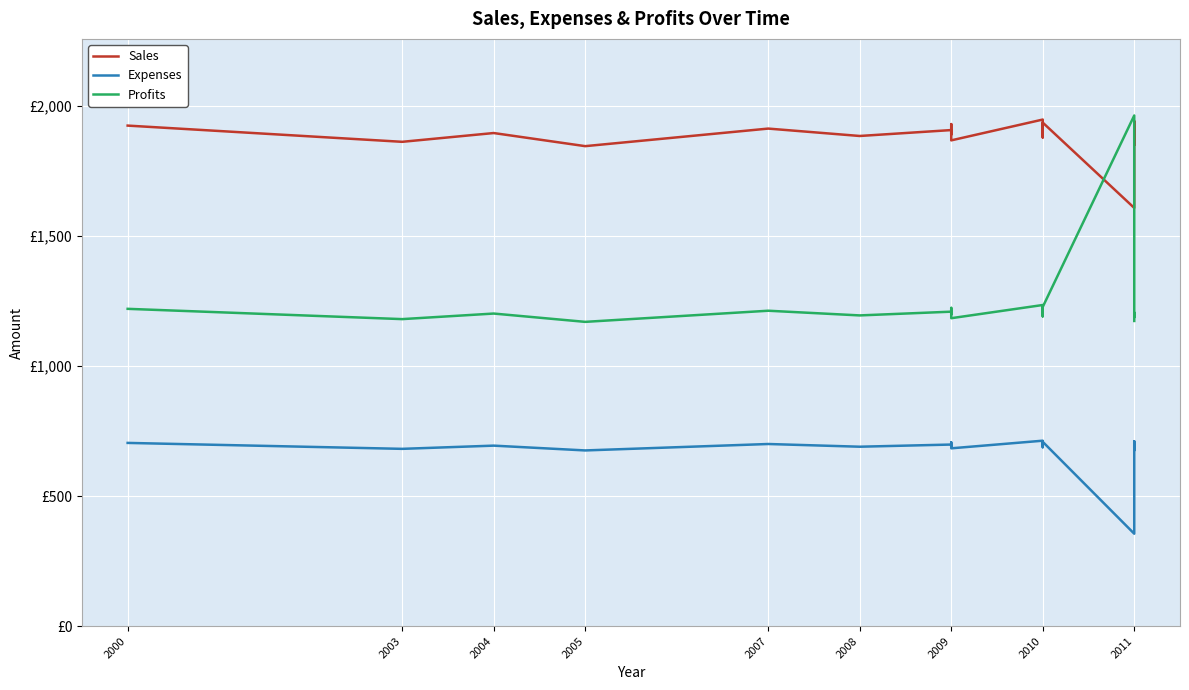

How many data points in Profits are less than 1206?

10